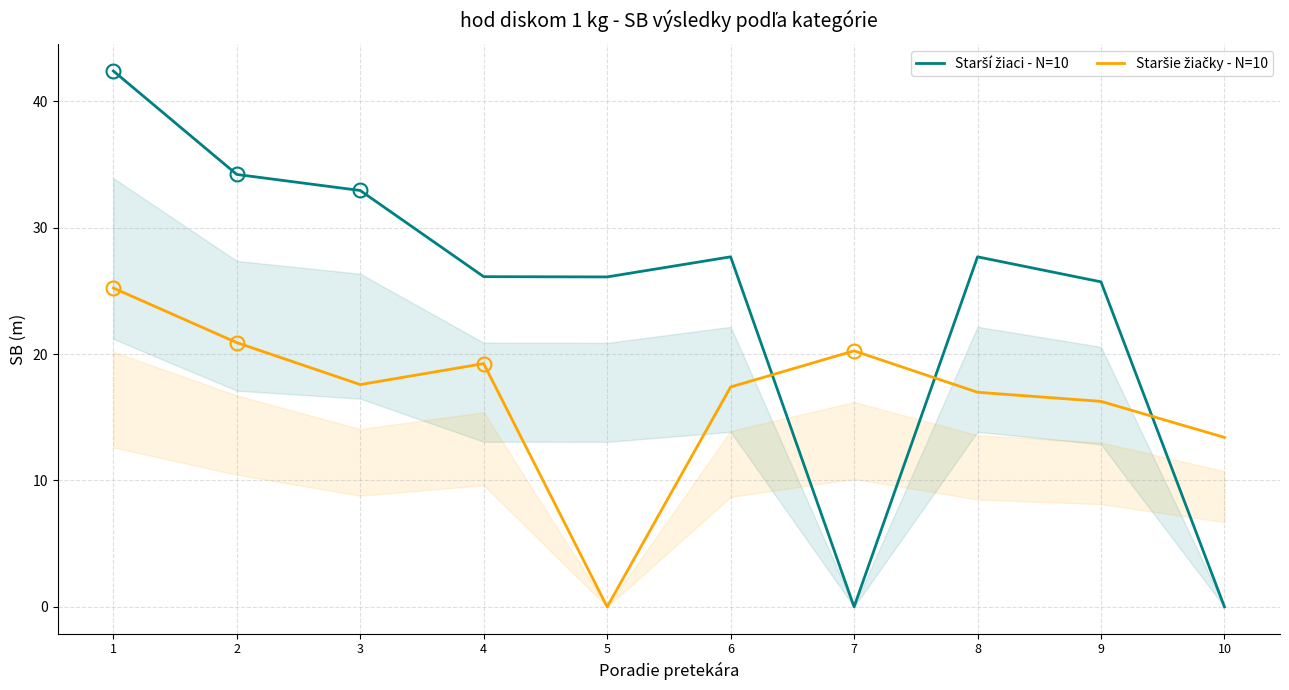

Which category has the lowest value across all series?

7